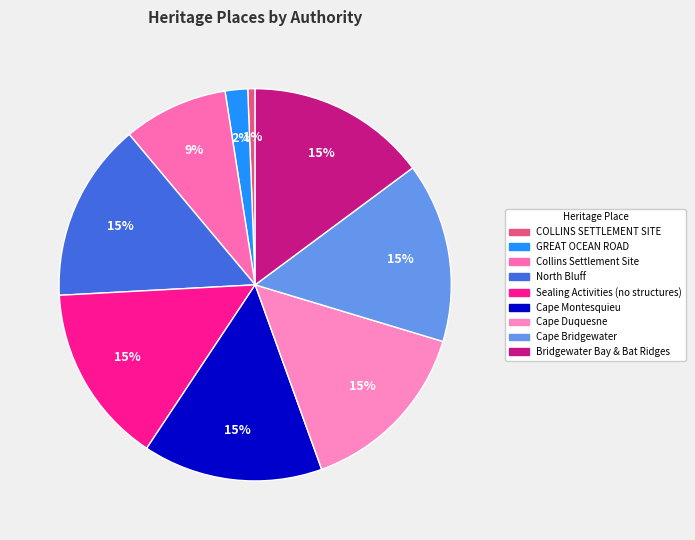

How many segments does this pie chart have?

9